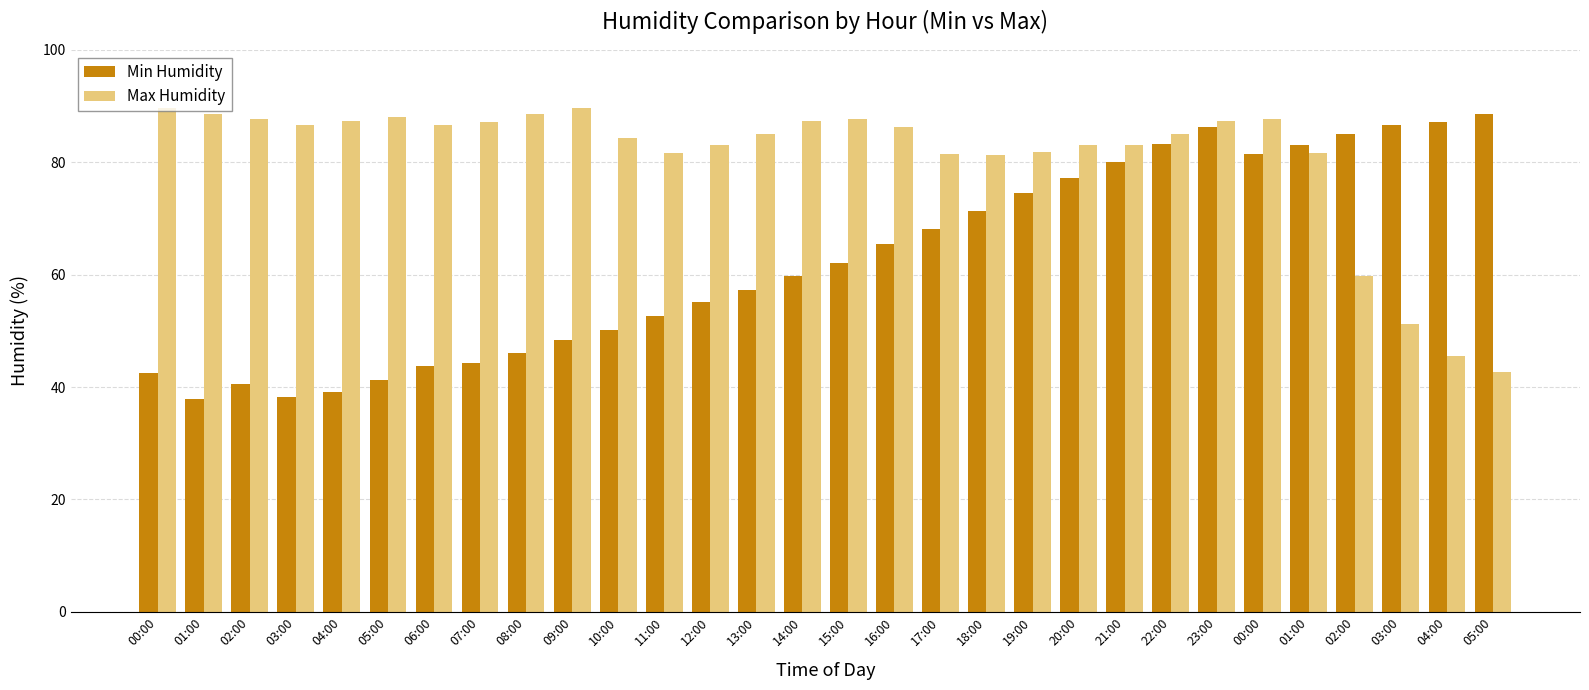

Are the bars grouped side by side (vs. stacked)?

Yes